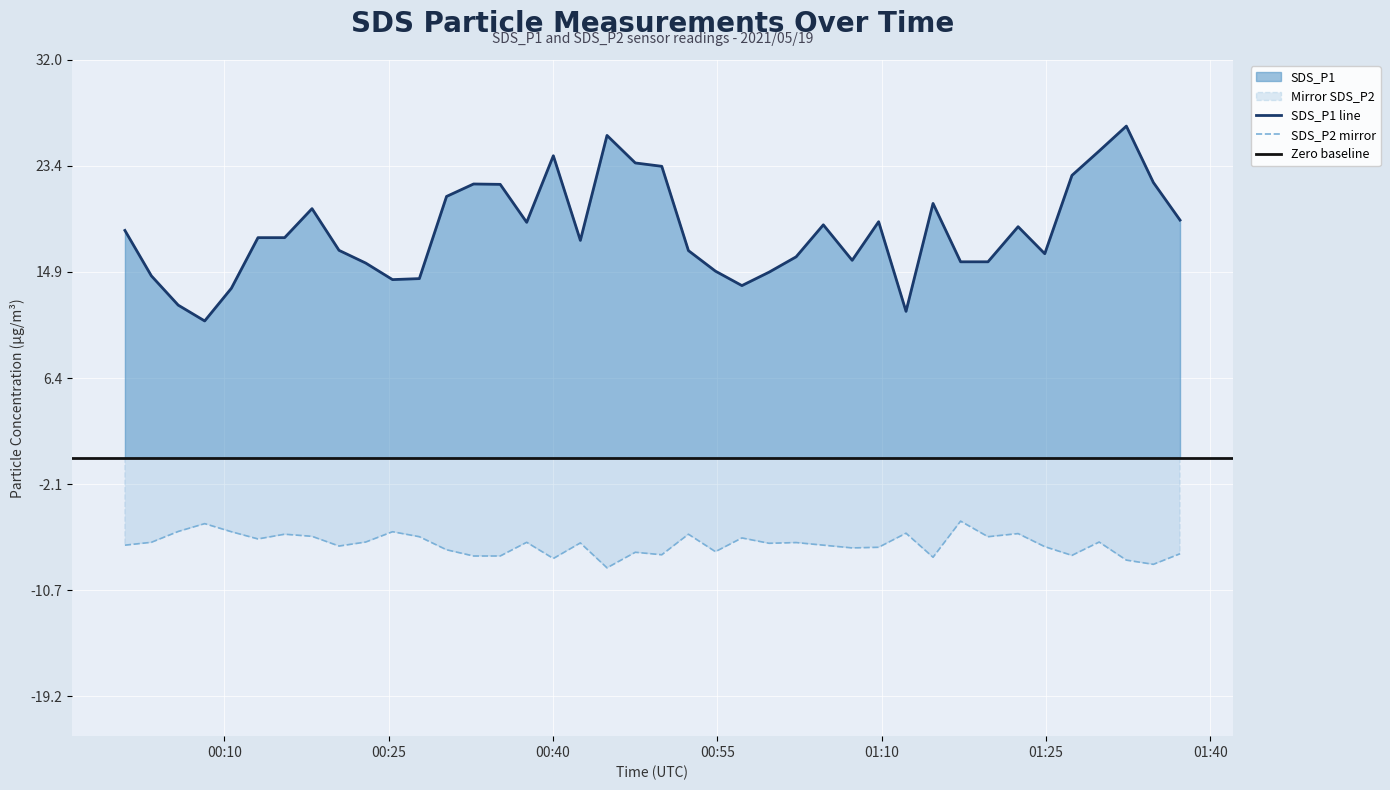

At which label does SDS_P1 first exceed 17?

2021/05/19 00:00:55